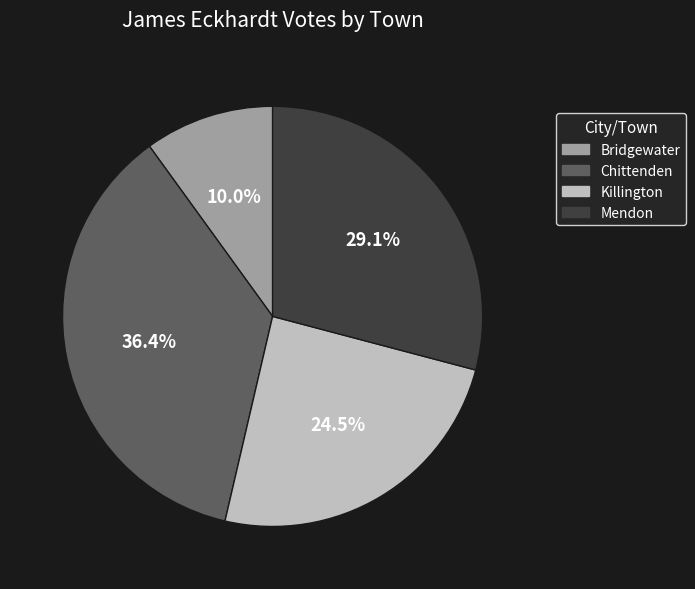

Approximately how many times larger is the value at Bridgewater compared to Mendon?

0.3